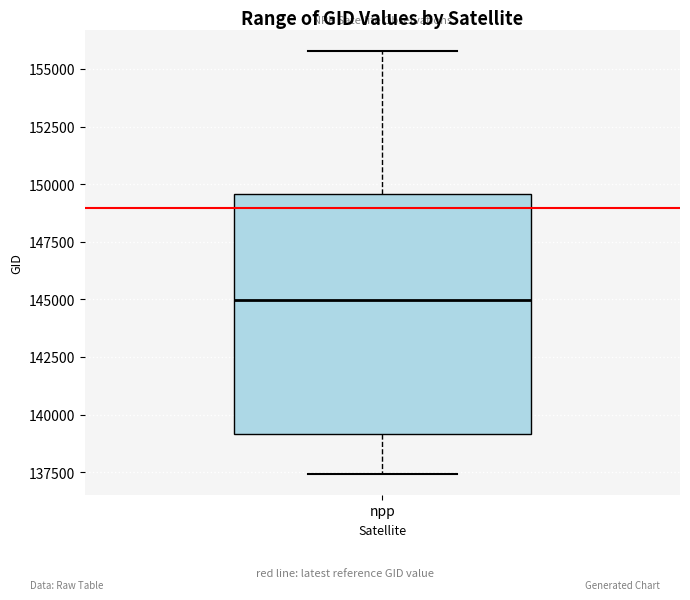

Read this box plot against the y-axis: the position of the median line, the range covered by the box, and the ends of both whiskers. The values are not printed on the chart, so give them approximately, as read against the axis.

median 145000, box 139000 to 149500, whiskers 137500 to 156000